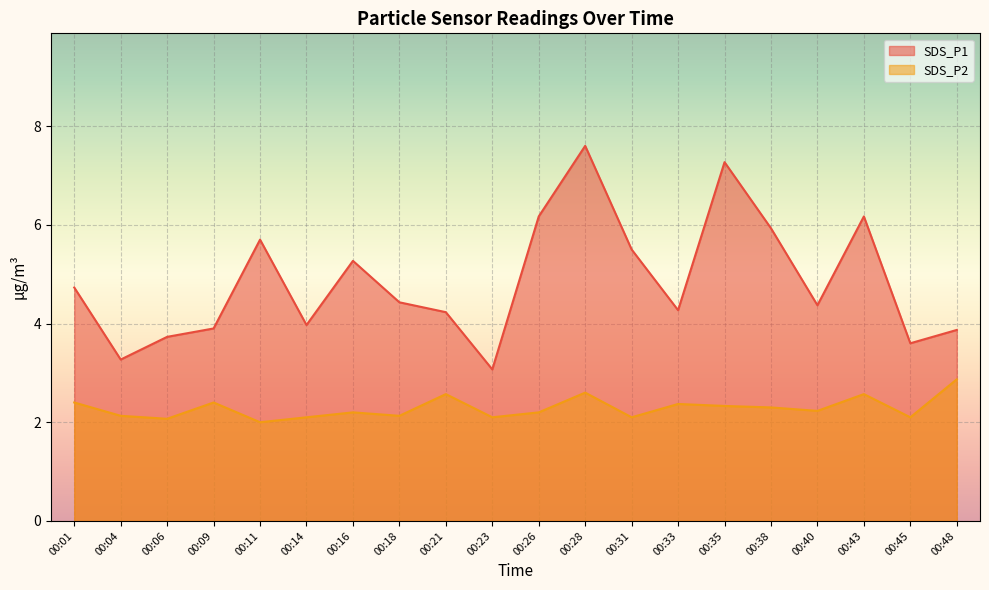

True or false: SDS_P1 has a value of 5.1 at 00:04.

False